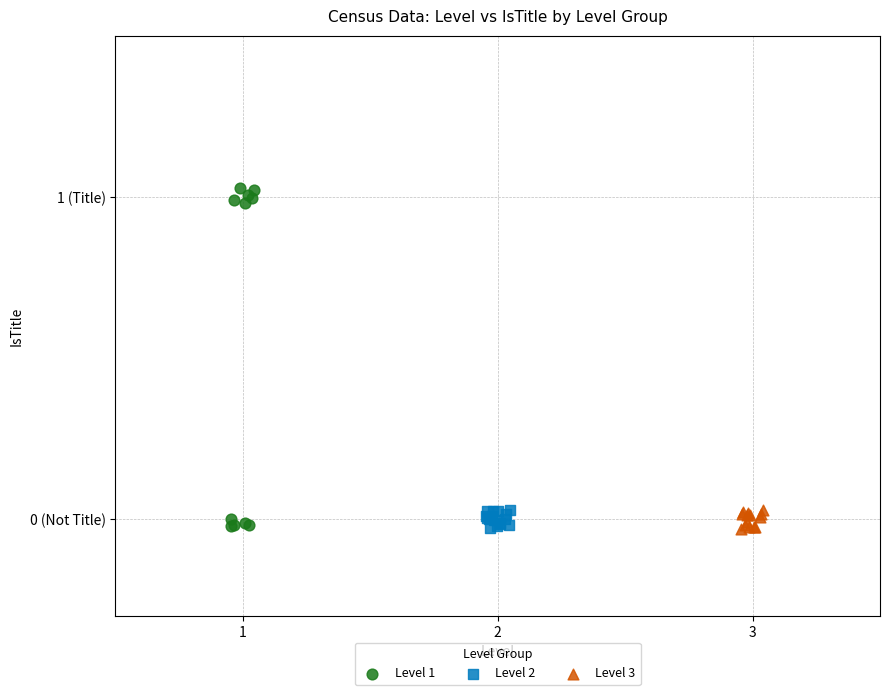

Which series reaches the maximum Y coordinate?

Level 1